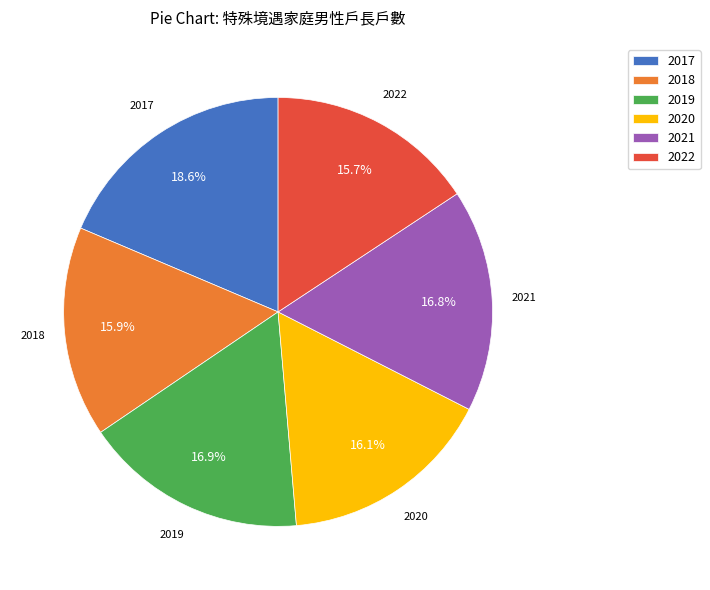

Count the number of slices in the pie.

6